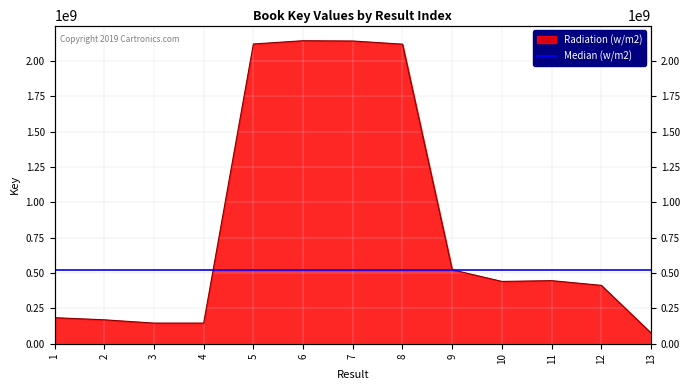

List the labels in order of value, smallest first.

13, 3, 4, 2, 1, 12, 10, 11, 9, 8, 5, 7, 6